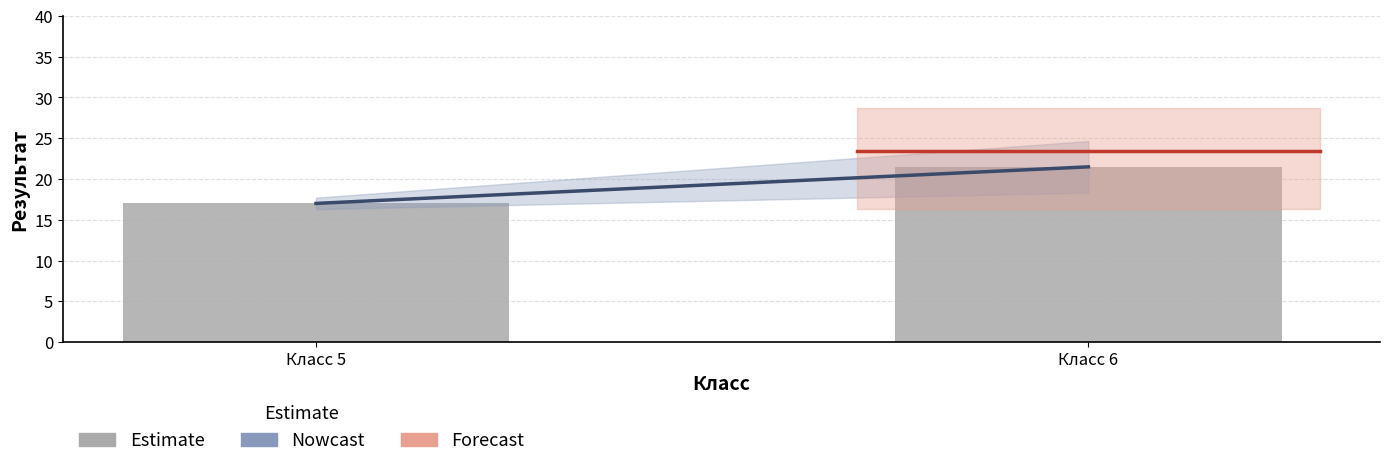

What is the change in value from Класс 5 to Класс 6?

+4.5